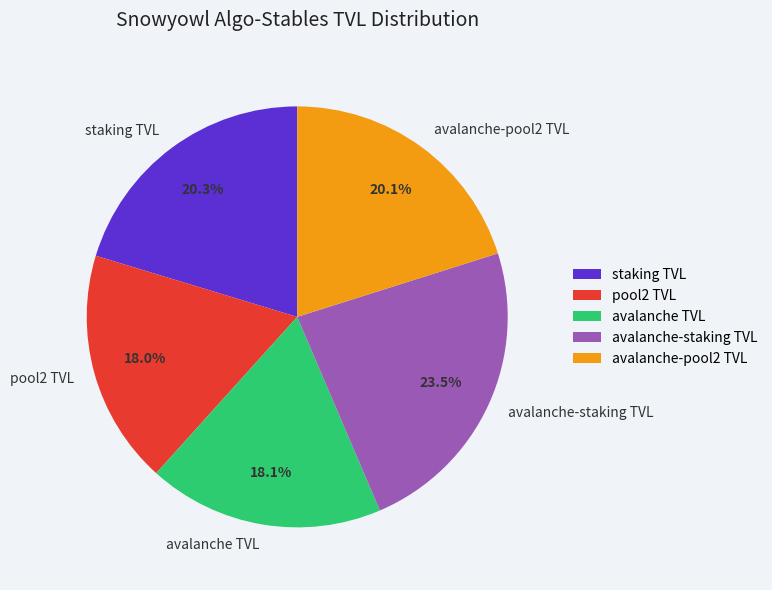

Does any single category account for the majority?

No